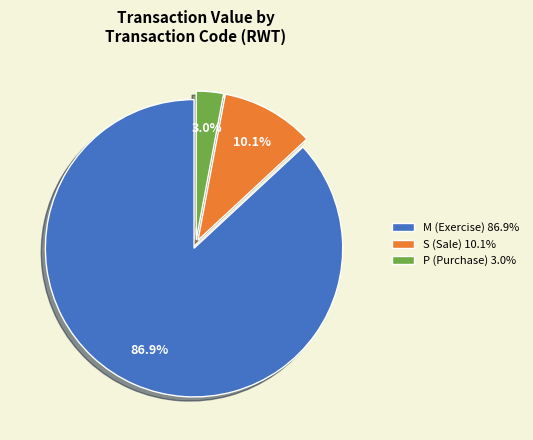

Which slice represents more than half of the pie?

M (Exercise) 86.9%